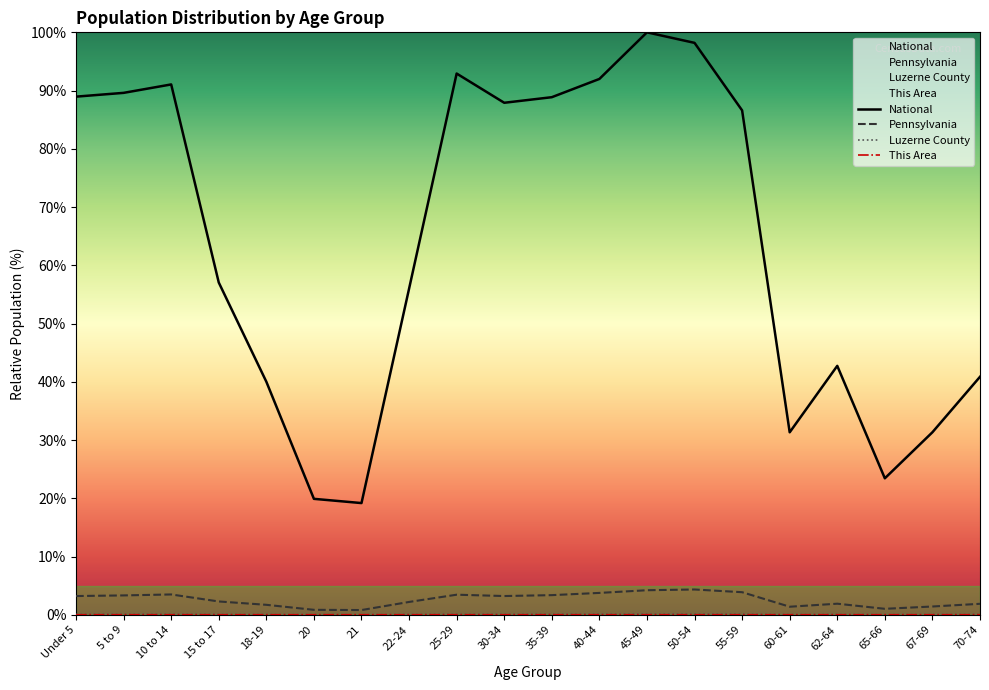

True or false: National has a value of 98.2 at 50-54.

True